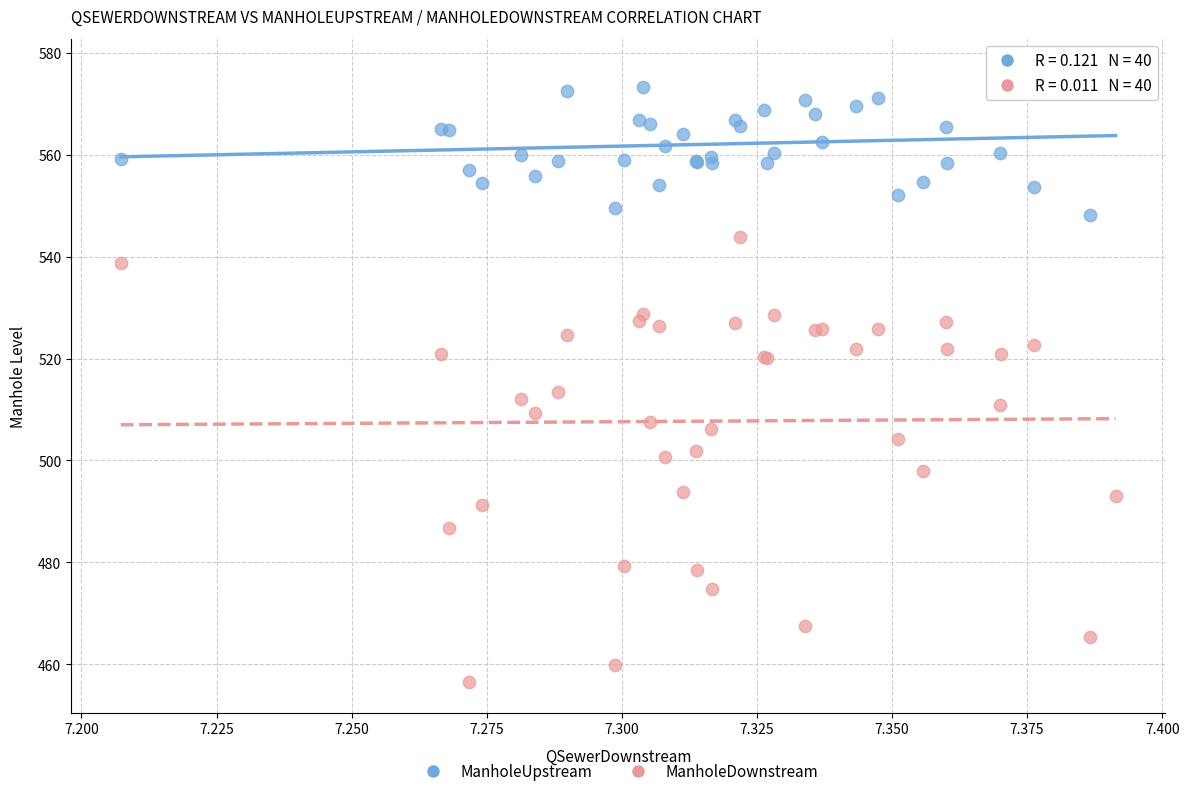

Across all series, what Y value is closest to 516?

513.5